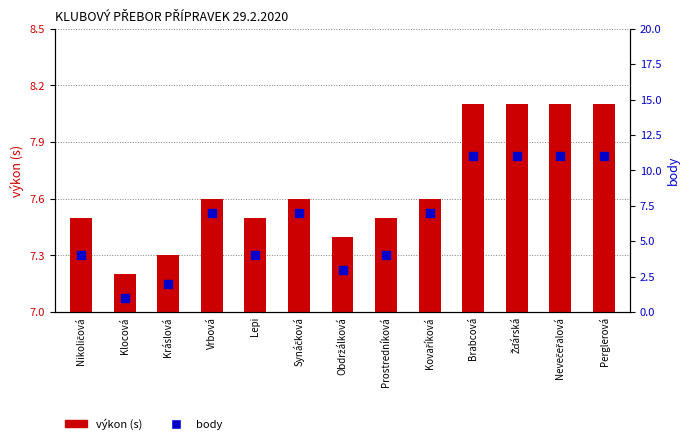

Is the value of výkon (s) at Kovaříková greater than the value of body at Lepi?

Yes